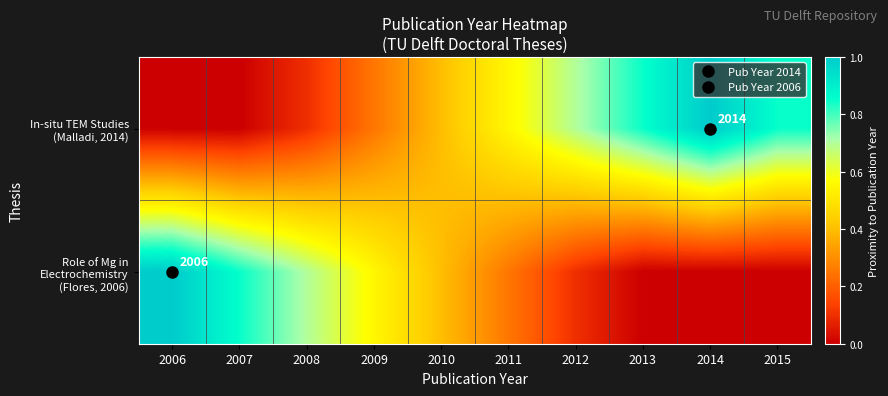

Is it true that Role of Mg in Electrochemistry (Flores, 2006) equals 0.2 at 2011?

True